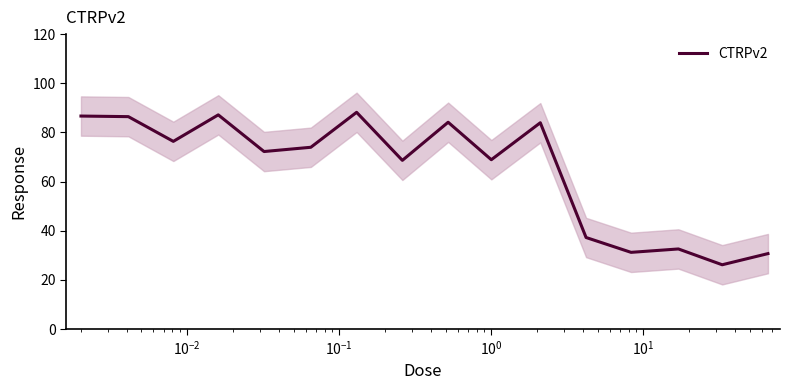

Reading left to right, transcribe all the data shown in this chart.

86.7	86.4	76.4	87.2	72.2	74.0	88.2	68.7	84.2	68.9	84.0	37.3	31.2	32.6	26.2	30.7